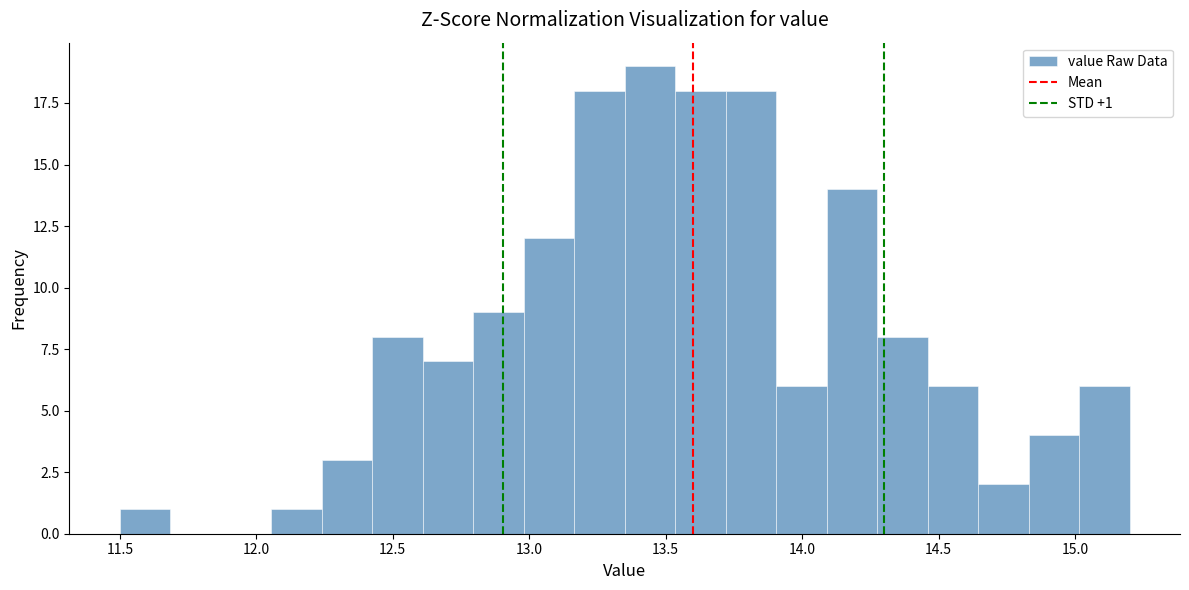

Read against the x-axis, roughly where is the centre of the tallest bar?

13.45